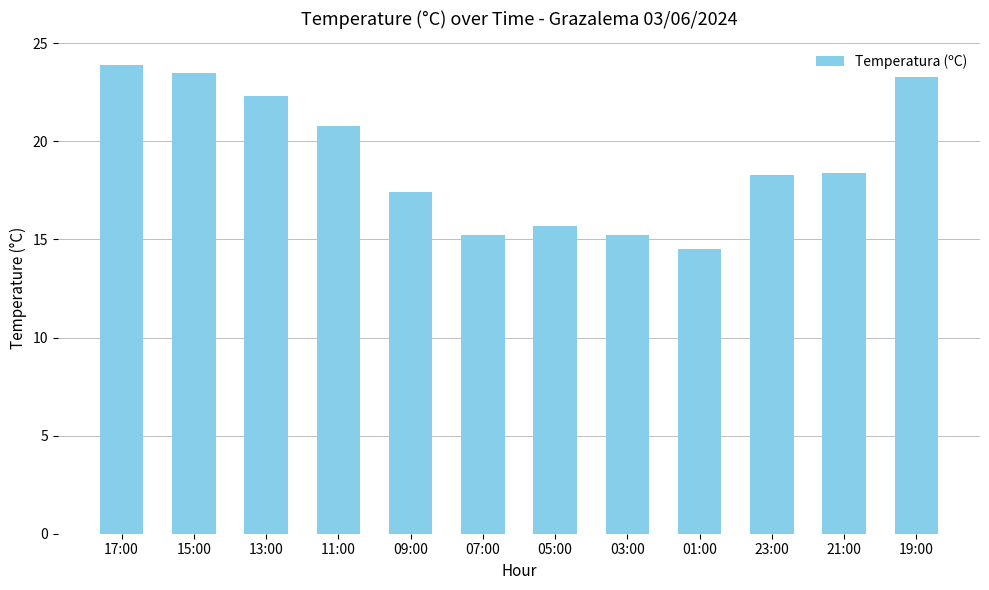

At which label does the data first exceed 18?

17:00